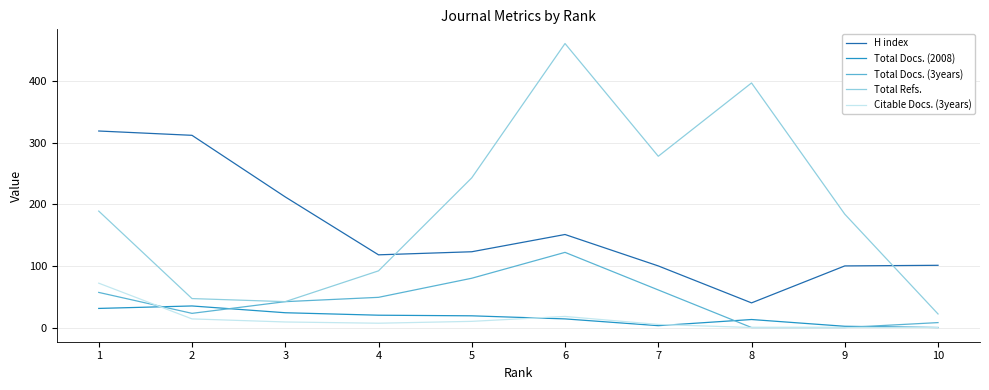

True or false: H index and Total Docs. (2008) cross at least once.

False